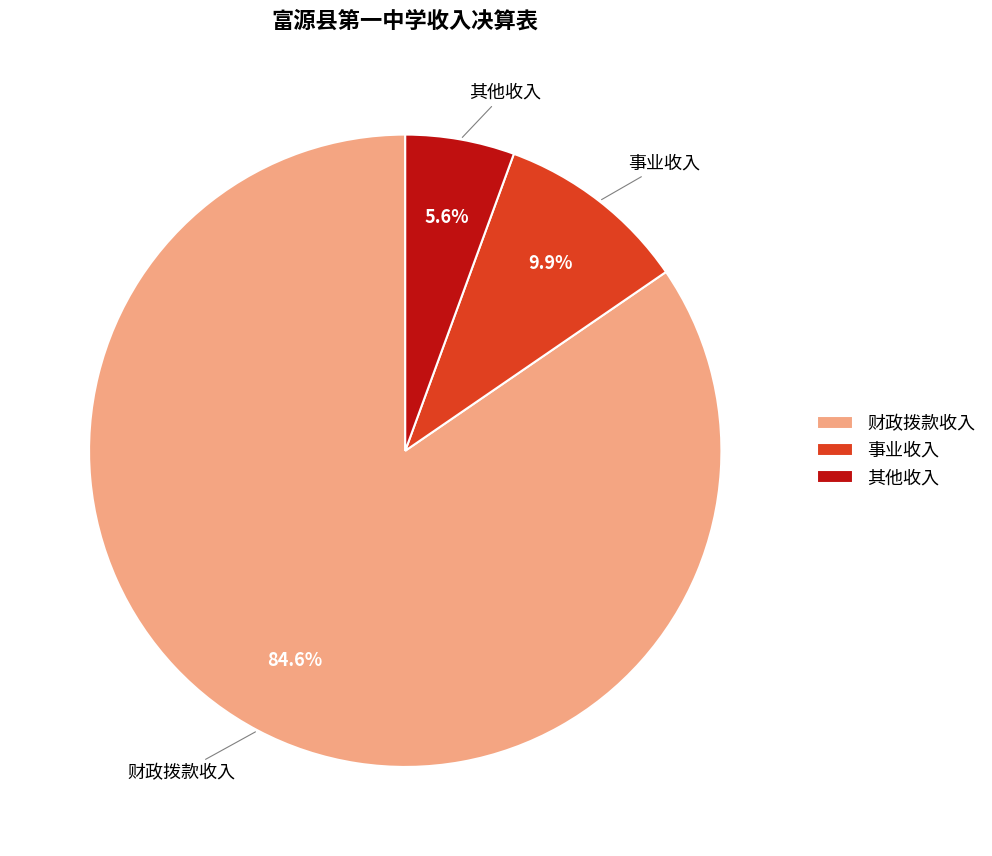

What percentage do 事业收入 and 财政拨款收入 together represent?

94.4%